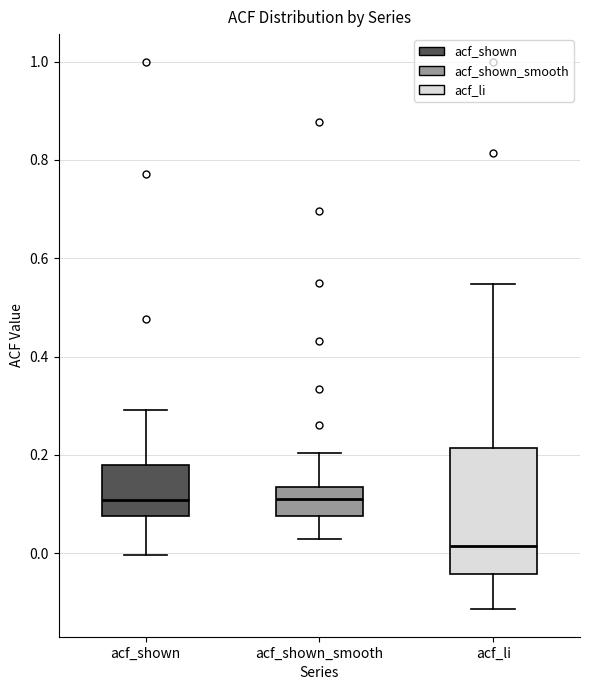

Reading left to right, read every box against the y-axis: the position of its median line, the range the box covers, and the ends of its whiskers. The values are not printed on the chart, so give them approximately, as read against the axis.

acf_shown: median 0.10, box 0.08 to 0.18, whiskers 0.00 to 0.30
acf_shown_smooth: median 0.12, box 0.08 to 0.14, whiskers 0.04 to 0.20
acf_li: median 0.02, box -0.04 to 0.22, whiskers -0.12 to 0.54